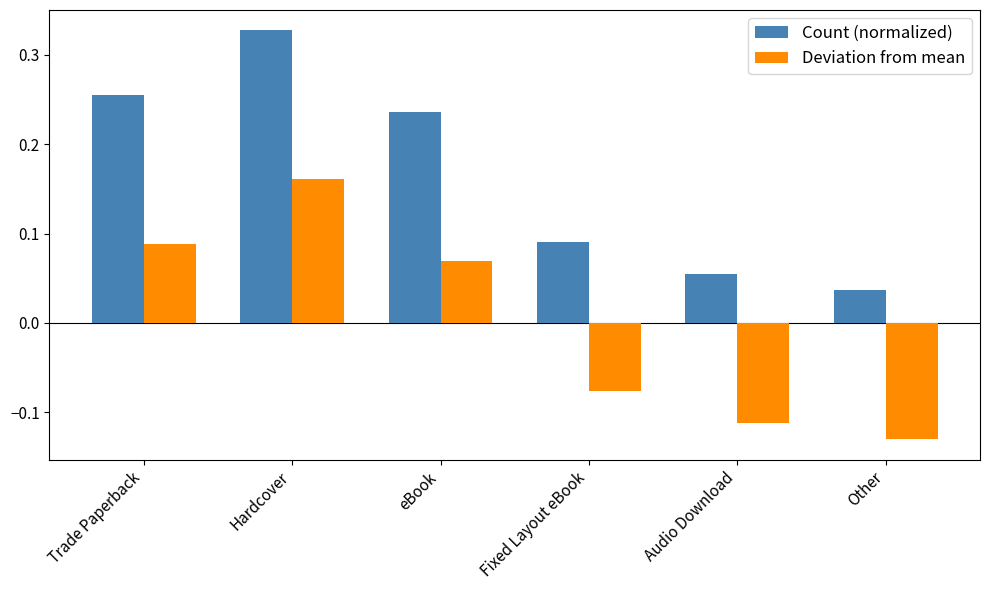

What position from the right is Trade Paperback?

6